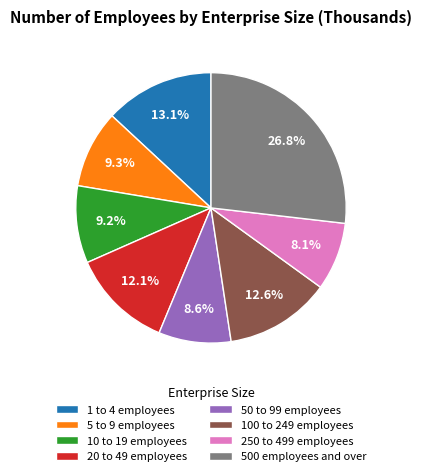

The 5 to 9 employees slice represents 14% of the pie. True or false?

False